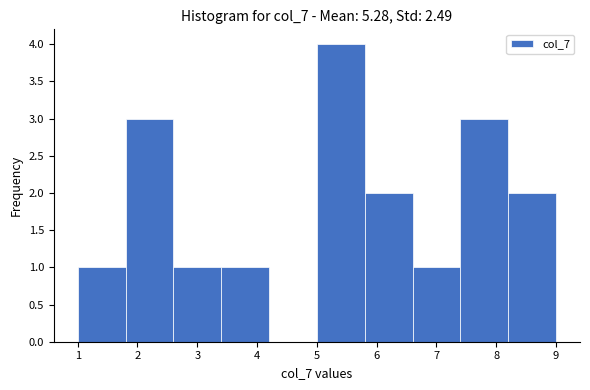

Reading left to right, list every bar in this chart as the range it spans on the x-axis followed by its height. The values are not printed on the chart, so give them approximately, as read against the axis.

1.0 to 1.8: 1
1.8 to 2.6: 3
2.6 to 3.4: 1
3.4 to 4.2: 1
4.2 to 5.0: 0
5.0 to 5.8: 4
5.8 to 6.6: 2
6.6 to 7.4: 1
7.4 to 8.2: 3
8.2 to 9.0: 2